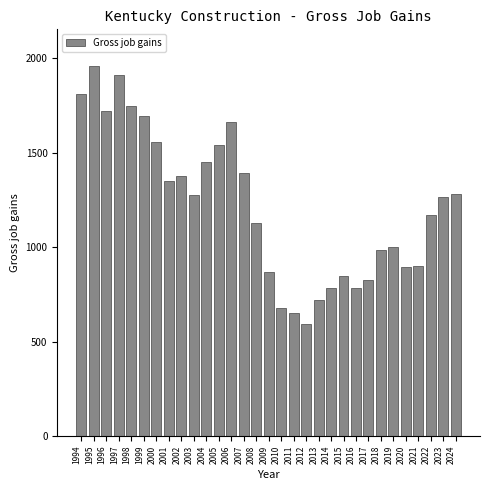

What is the value of the 21st bar from the left?

784